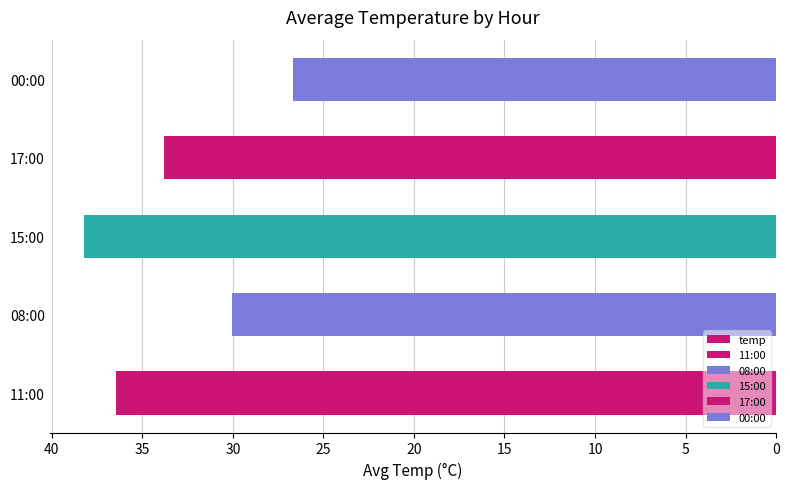

Reading left to right, list all the values displayed in this chart.

36.4	30.1	38.2	33.8	26.7